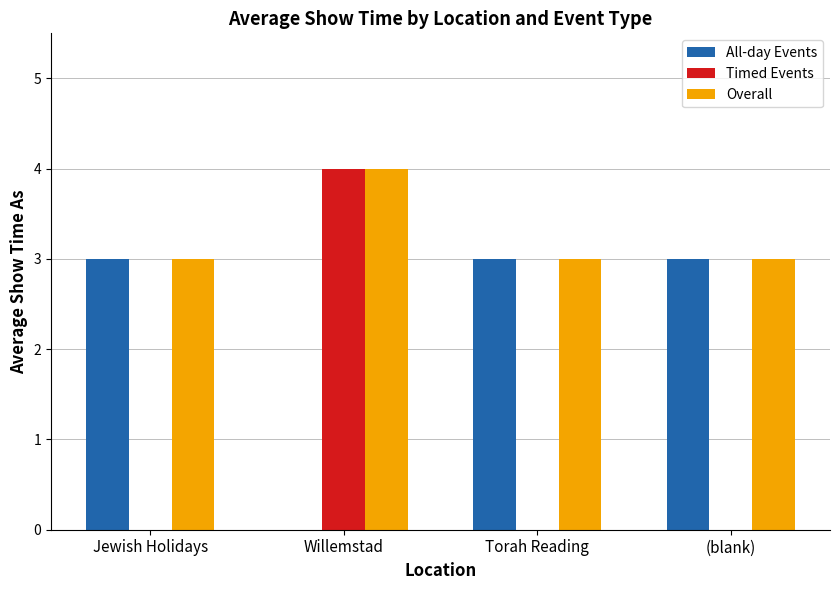

Count the number of categories in the chart.

4